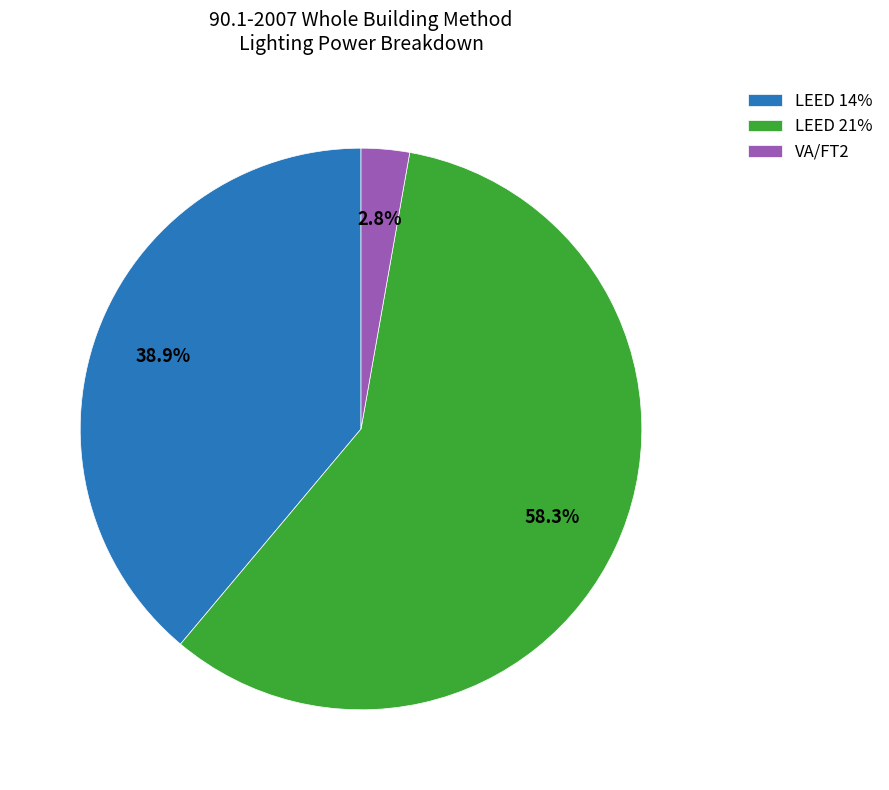

Approximately how many times larger is the value at LEED 21% compared to LEED 14%?

1.5